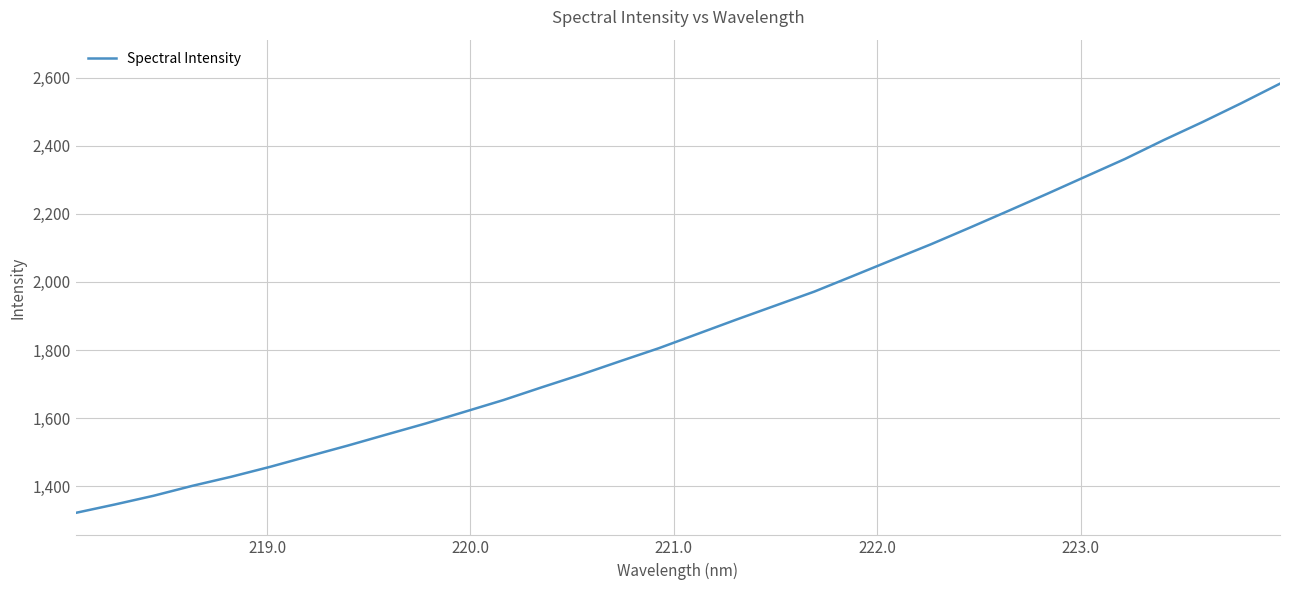

What is the greatest value displayed?

2582.1